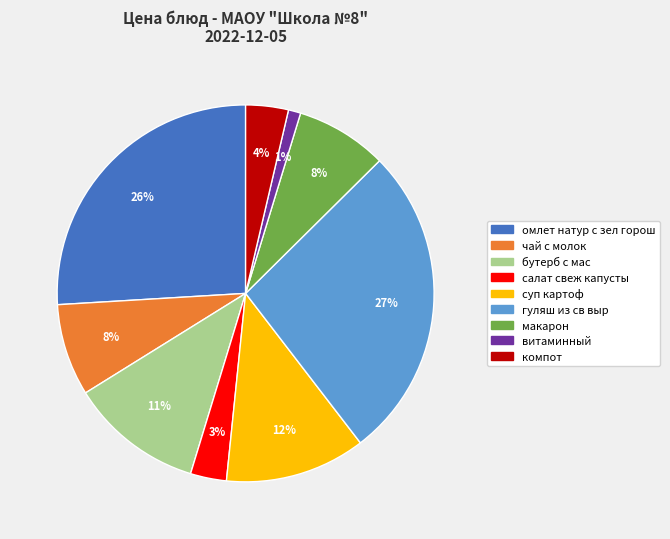

To the nearest percent, what percentage of the pie is бутерб с мас?

11%